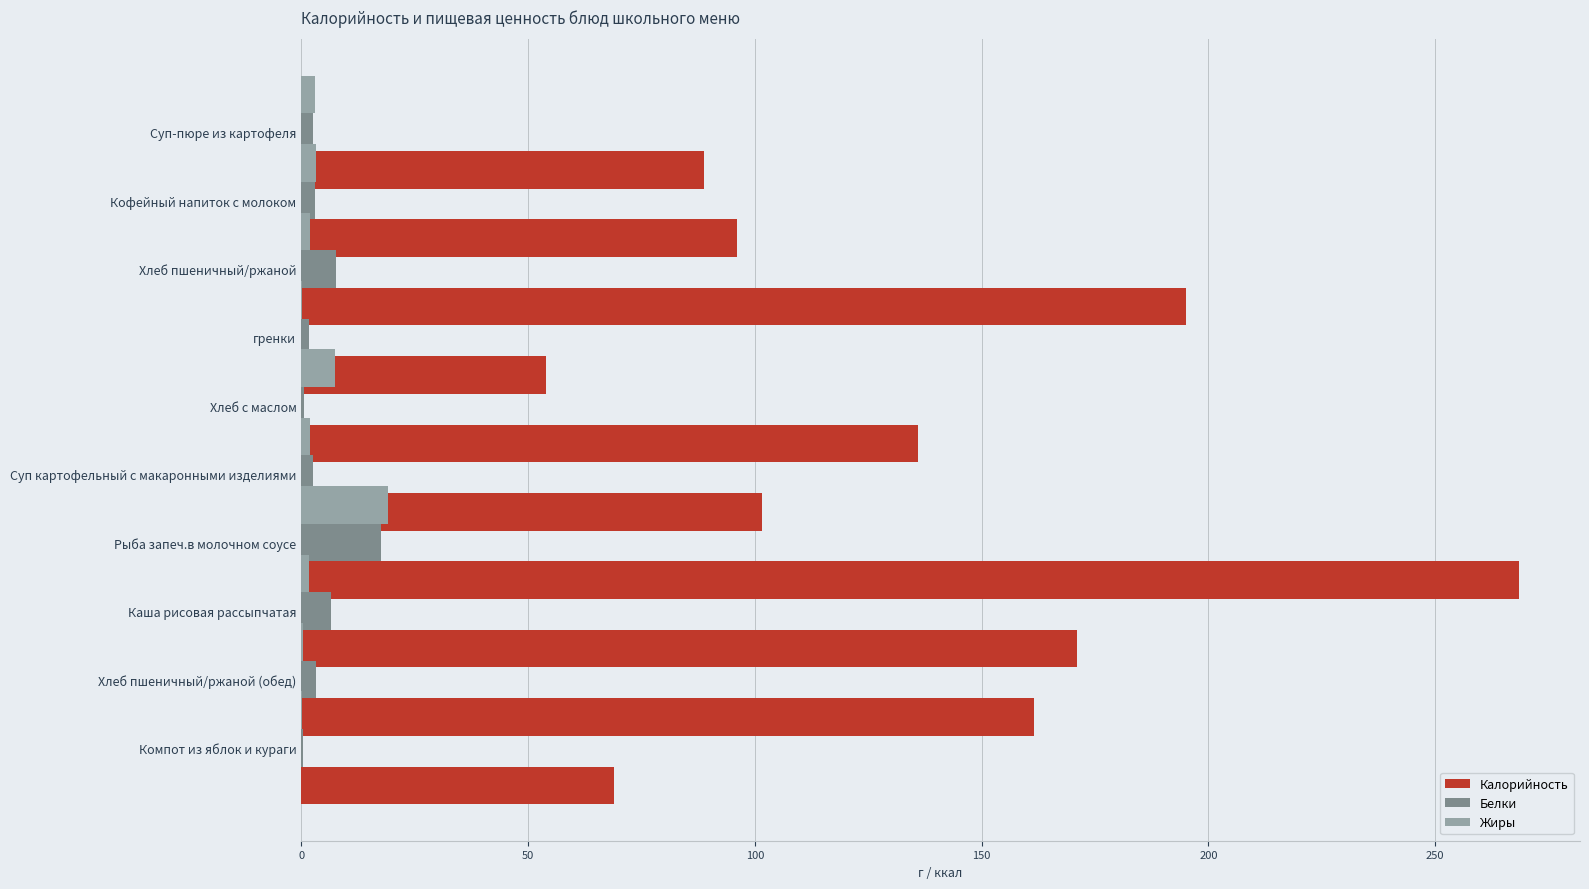

Does the chart contain stacked bars?

No